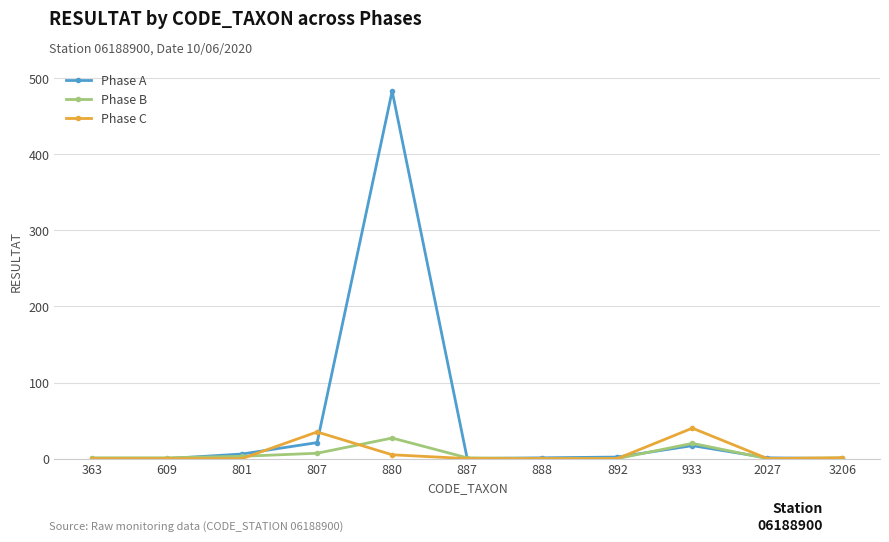

What is the difference between the maximum and second lowest values in the Phase C series?

40